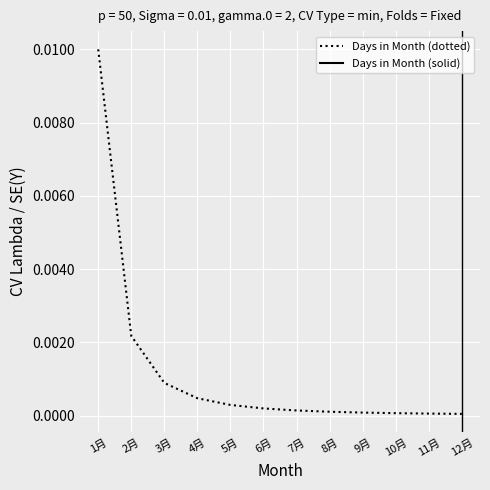

True or false: the data shows 0.0 at 5月.

True